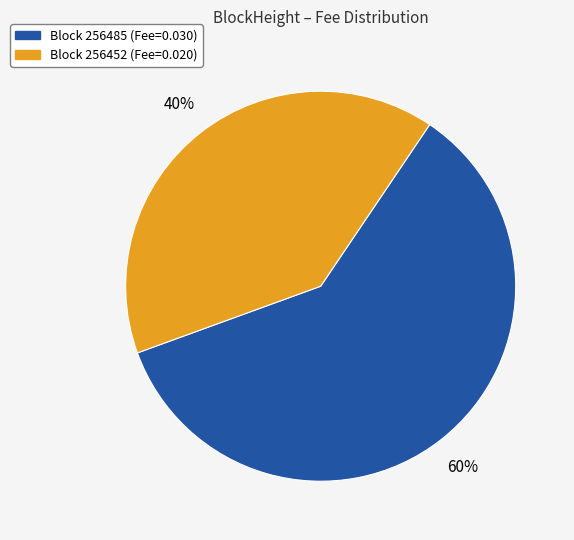

To the nearest percent, what is the average slice percentage?

50%